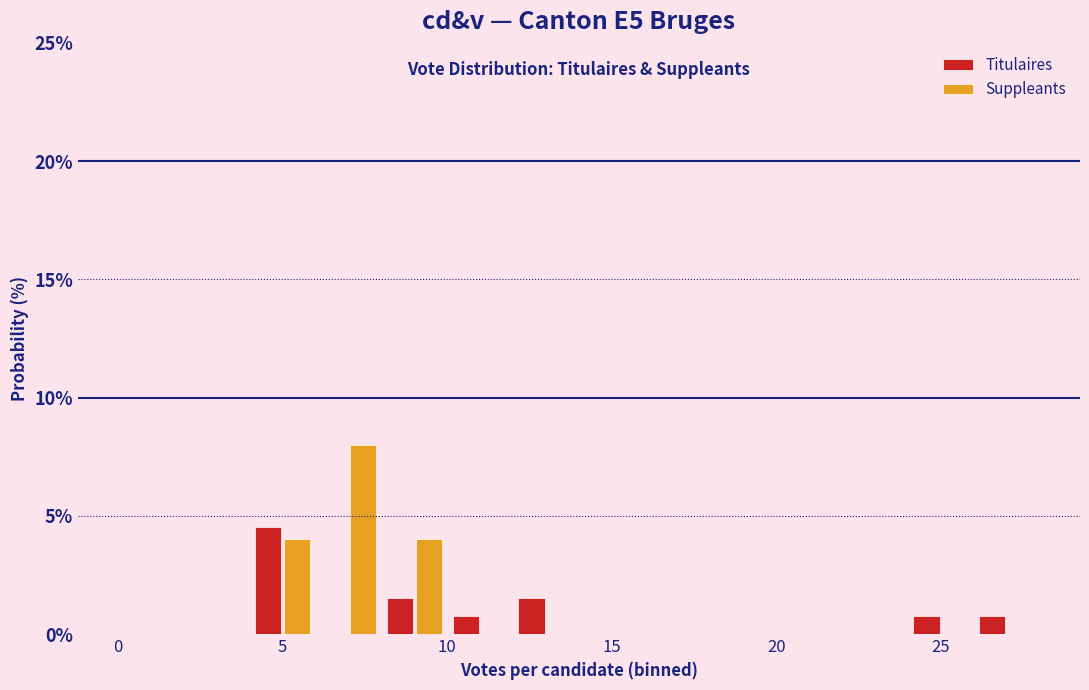

What is the height of the Titulaires bar covering 12 to 14 on the x-axis? The values are not printed on the chart, so give them approximately, as read against the axis.

1.5